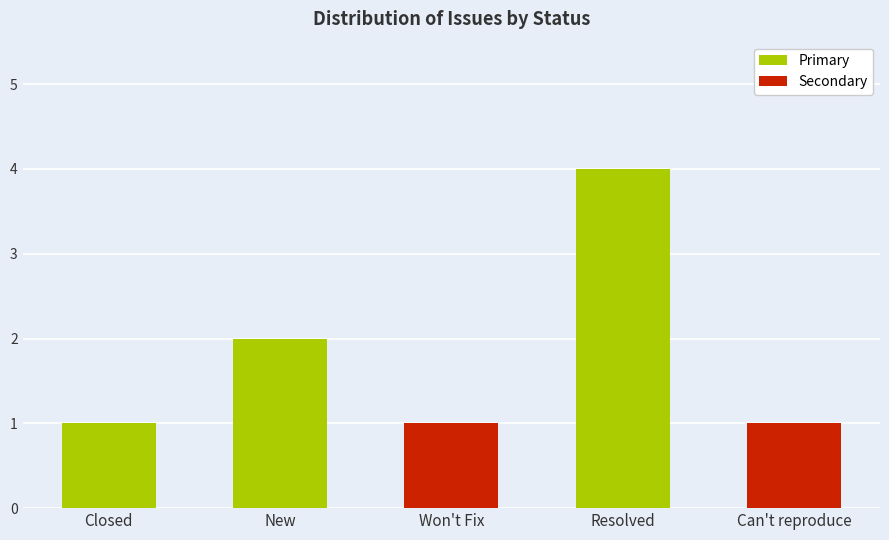

What is the smallest value displayed?

1